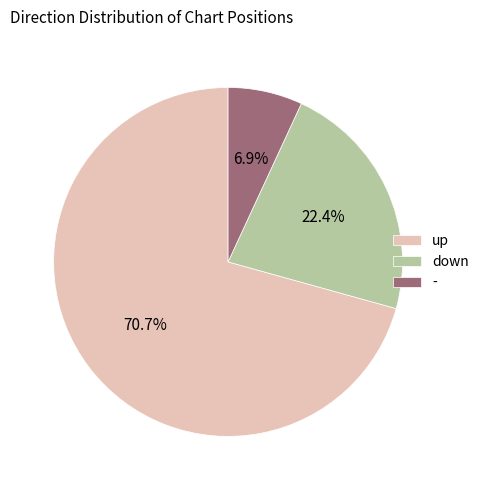

Is up the majority of the pie?

Yes